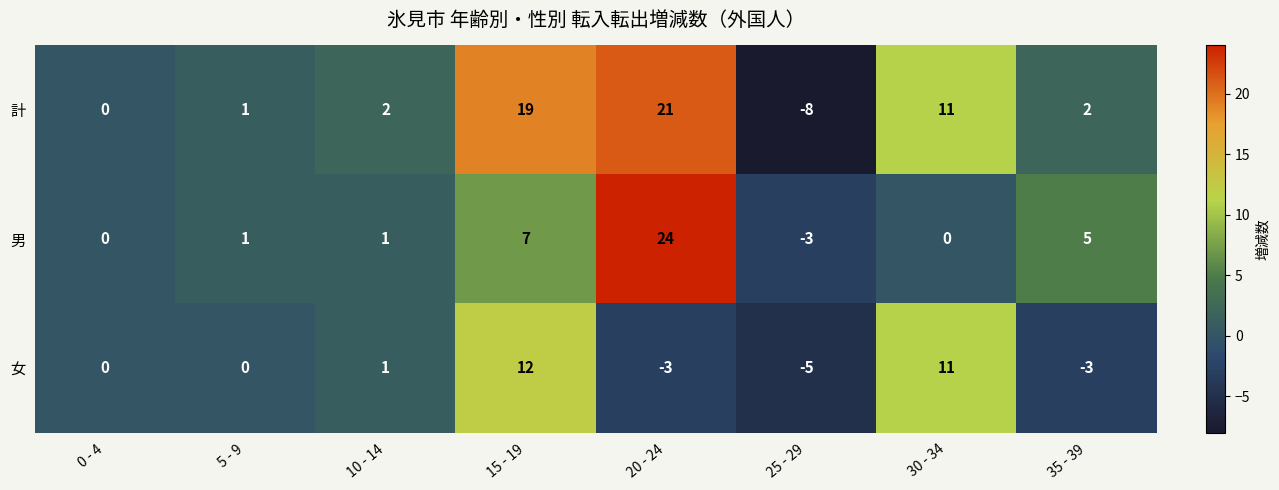

What is the difference between the highest and lowest values at 30 - 34?

11